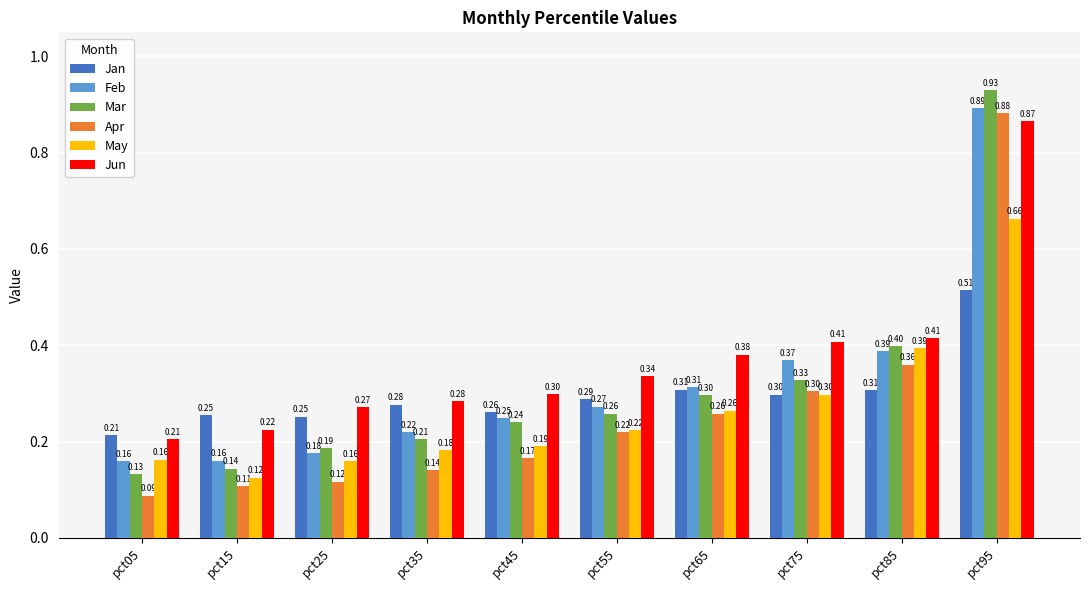

Which series has the largest range (max minus min)?

Mar